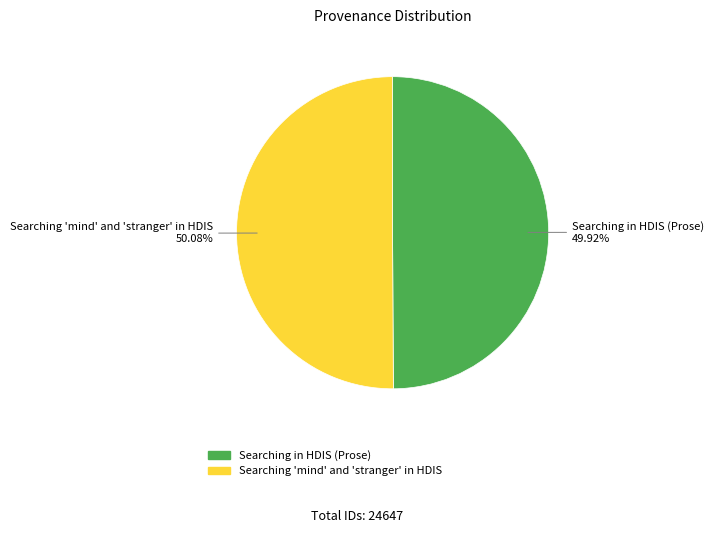

Approximately how many times larger is the value at Searching 'mind' and 'stranger' in HDIS compared to Searching in HDIS (Prose)?

1.0